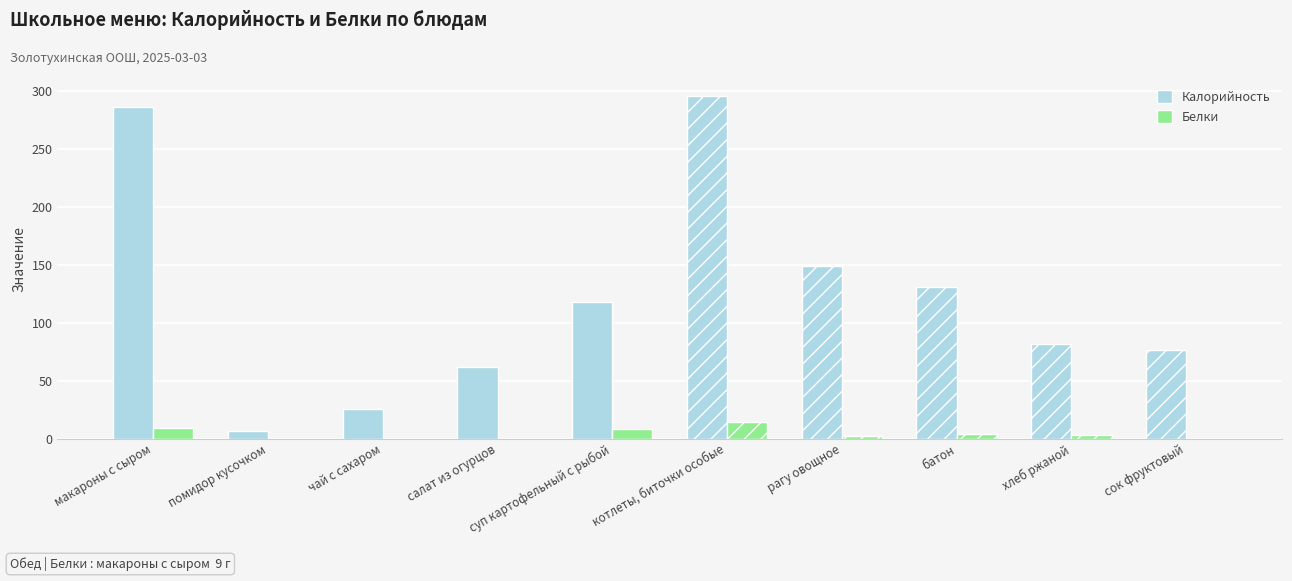

What are all the series names shown in the legend?

Калорийность, Белки